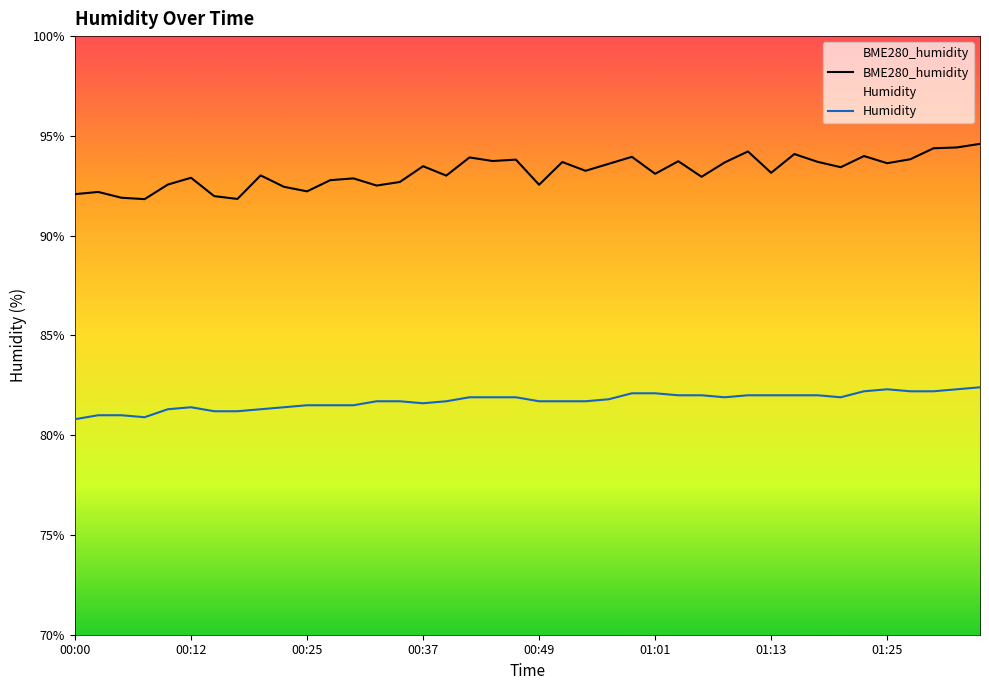

What is the total value across all series at 22?

174.9